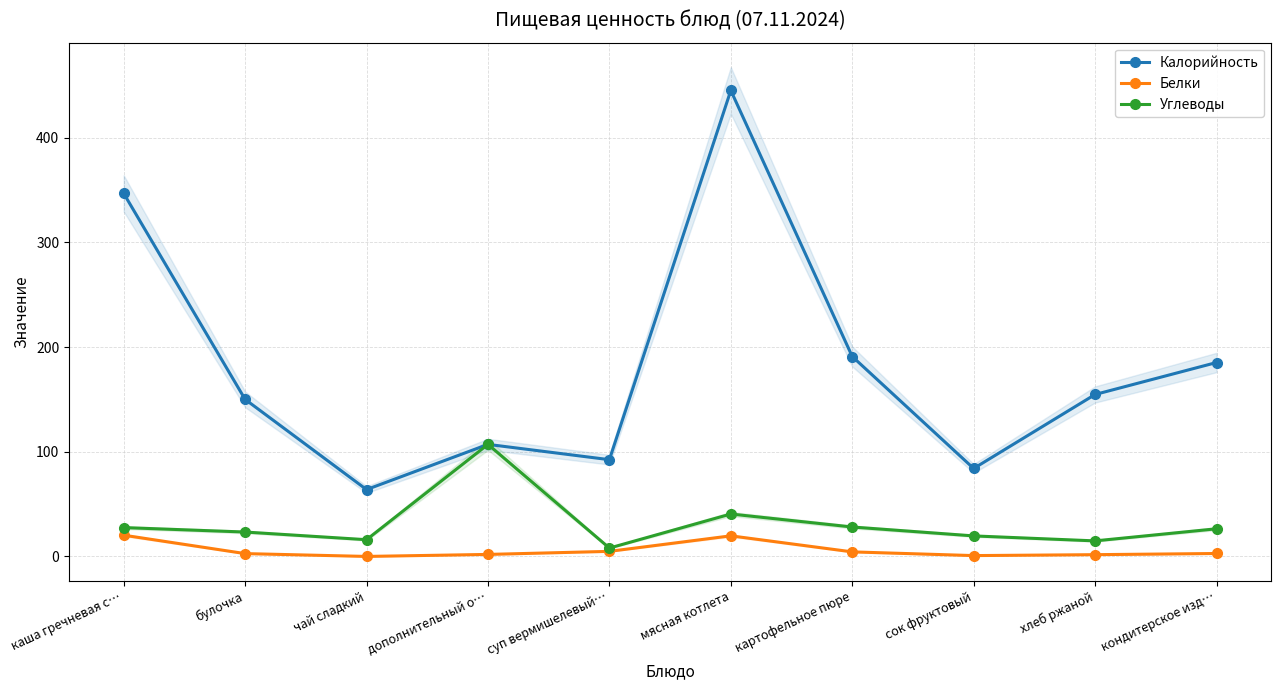

True or false: Белки and Калорийность cross at least once.

False